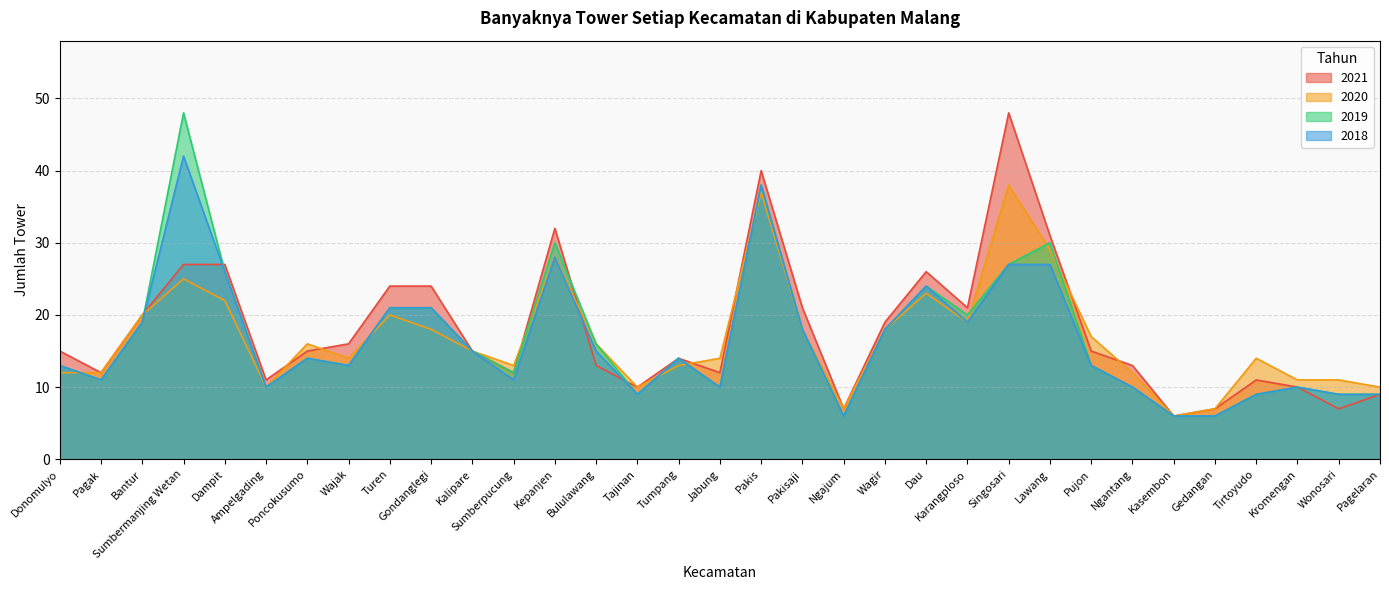

What is the total value across all series at Ampelgading?

41